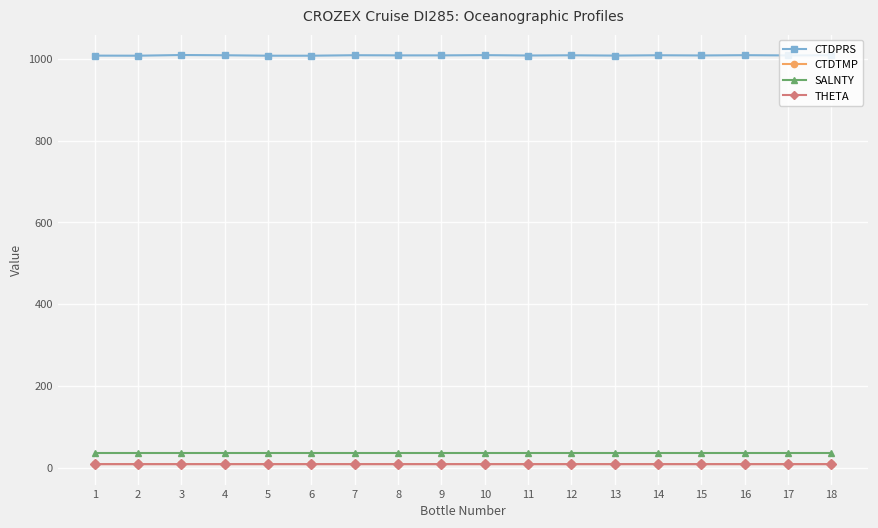

What is the maximum value for SALNTY?

34.6